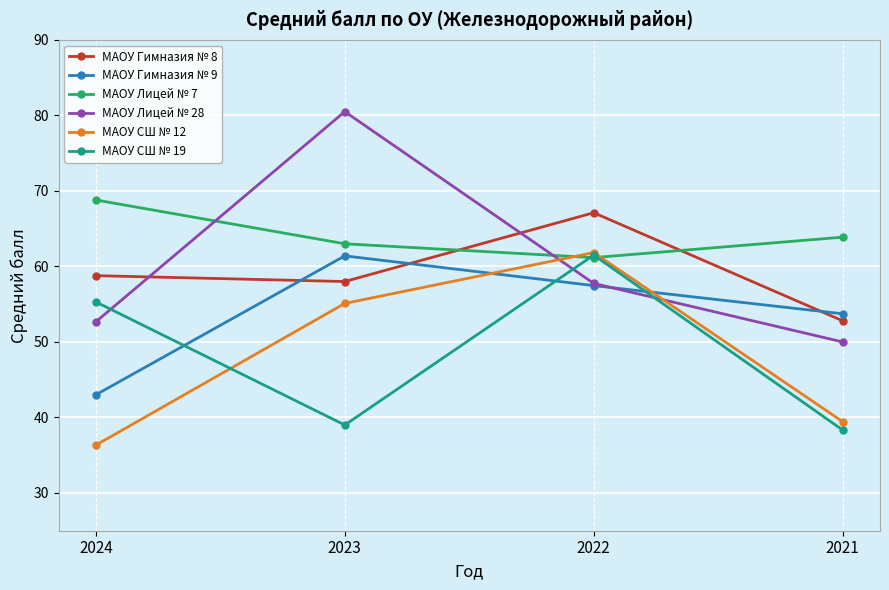

What are all the series names shown in the legend?

МАОУ Гимназия № 8, МАОУ Гимназия № 9, МАОУ Лицей № 7, МАОУ Лицей № 28, МАОУ СШ № 12, МАОУ СШ № 19